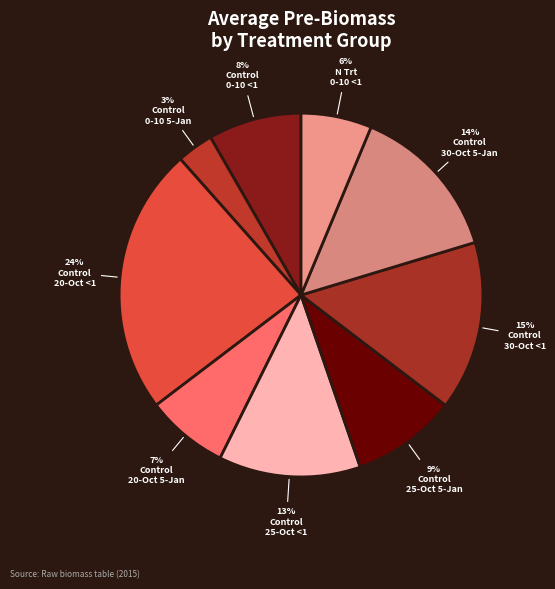

To the nearest percent, what is the difference between the largest and smallest slice percentages?

21%